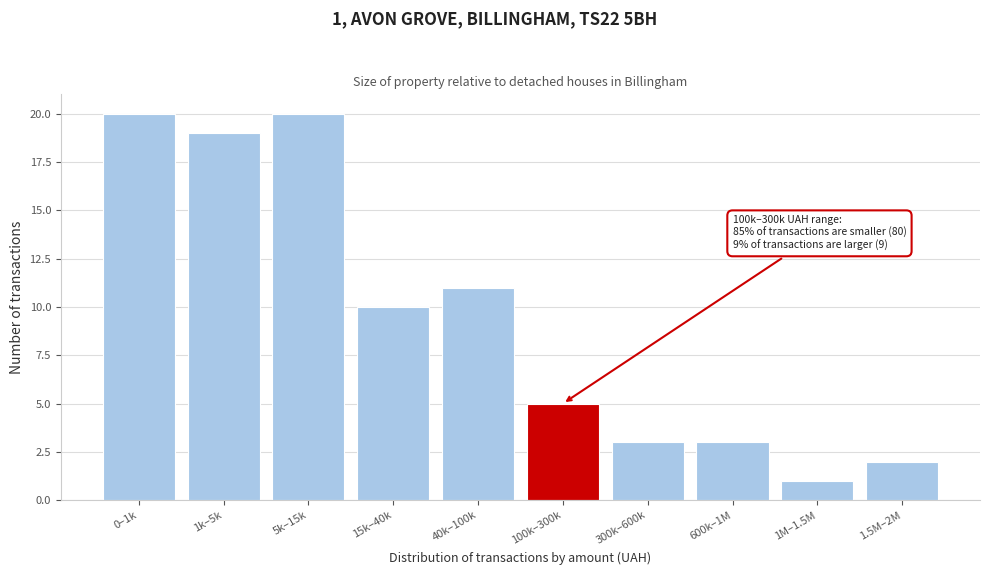

Reading left to right, what are all the values shown in this chart?

20	19	20	10	11	5	3	3	1	2